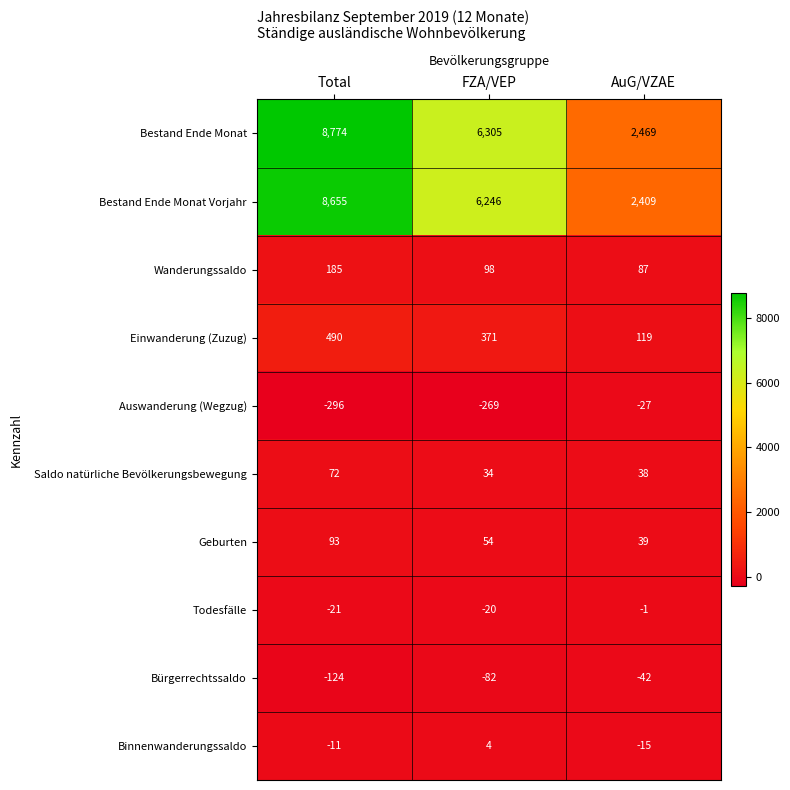

What is the maximum value shown in the chart?

8774